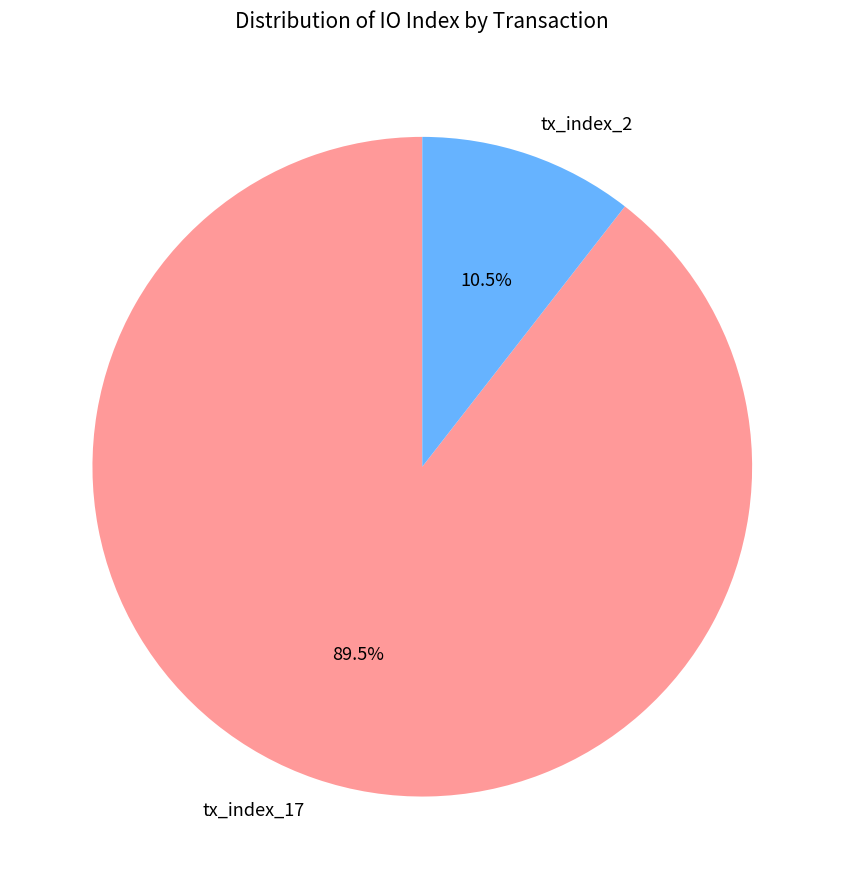

How many segments does this pie chart have?

2